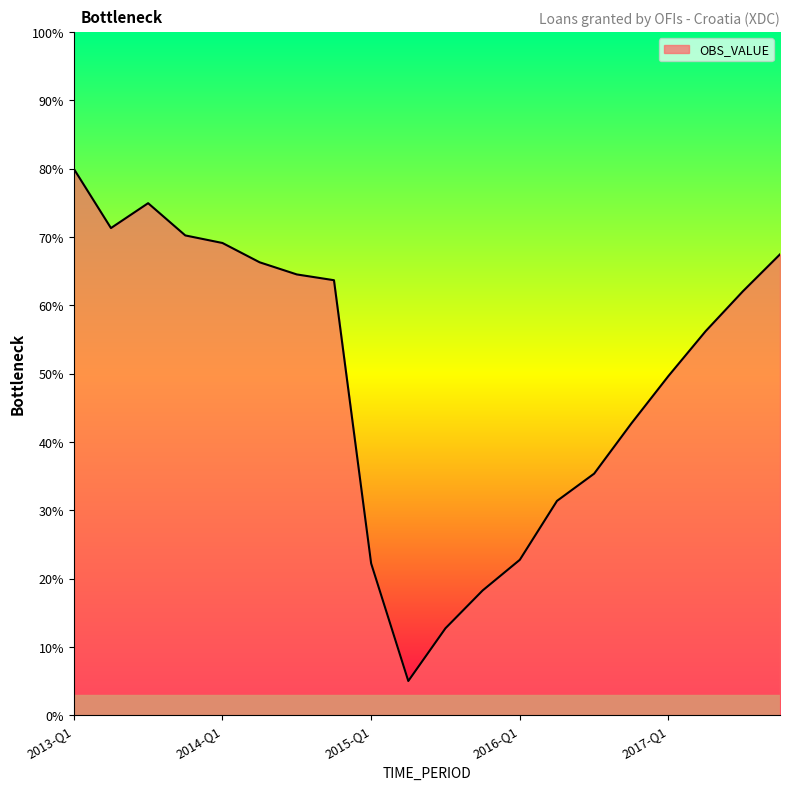

What is the greatest value displayed?

80.0